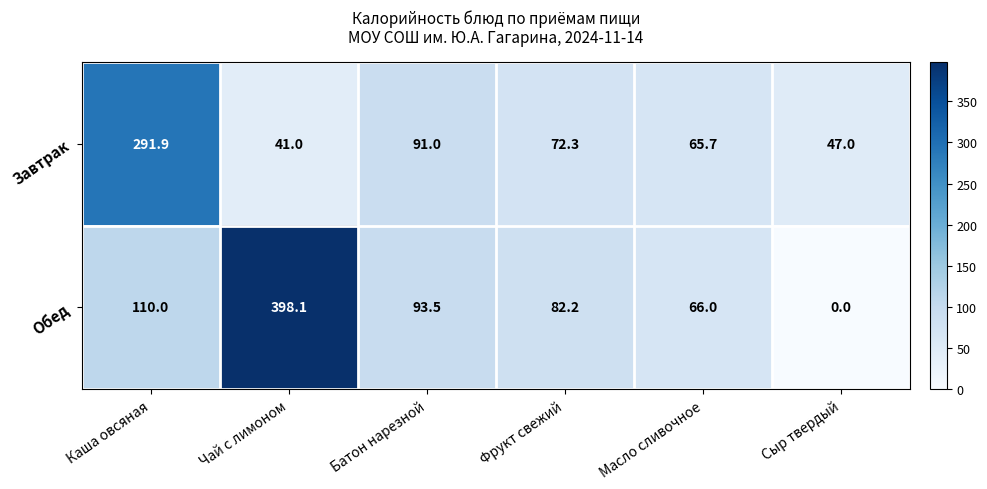

Reading left to right, transcribe all the data shown in this chart.

Завтрак: 291.9	41.0	91.0	72.3	65.7	47.0
Обед: 110.0	398.1	93.5	82.2	66.0	0.0